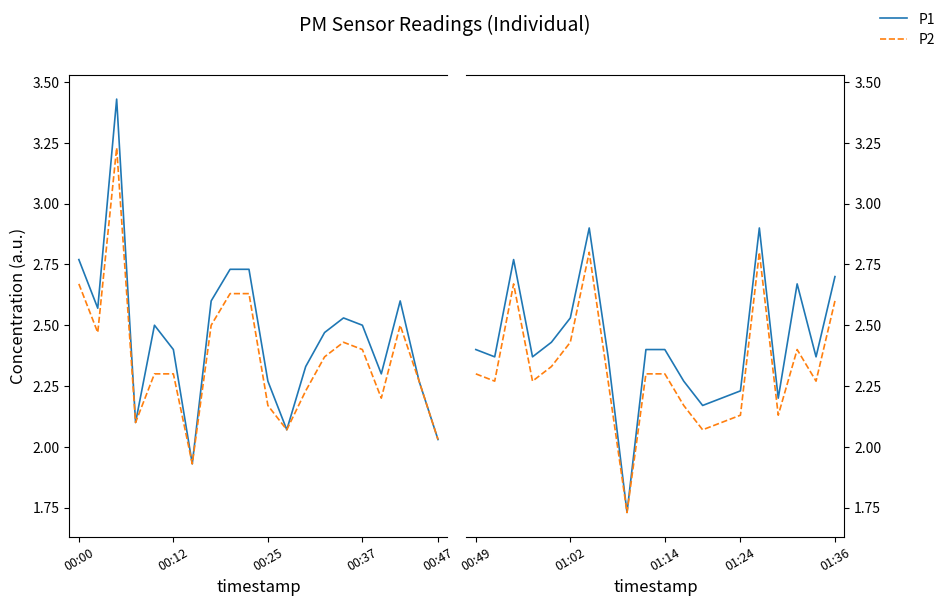

What is the difference between the second highest and minimum values in the P1 series?

1.2